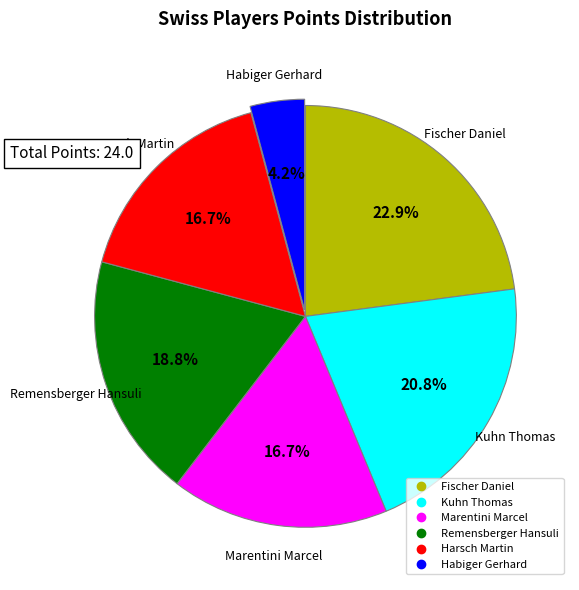

Which category has the smallest portion of the pie?

Habiger Gerhard